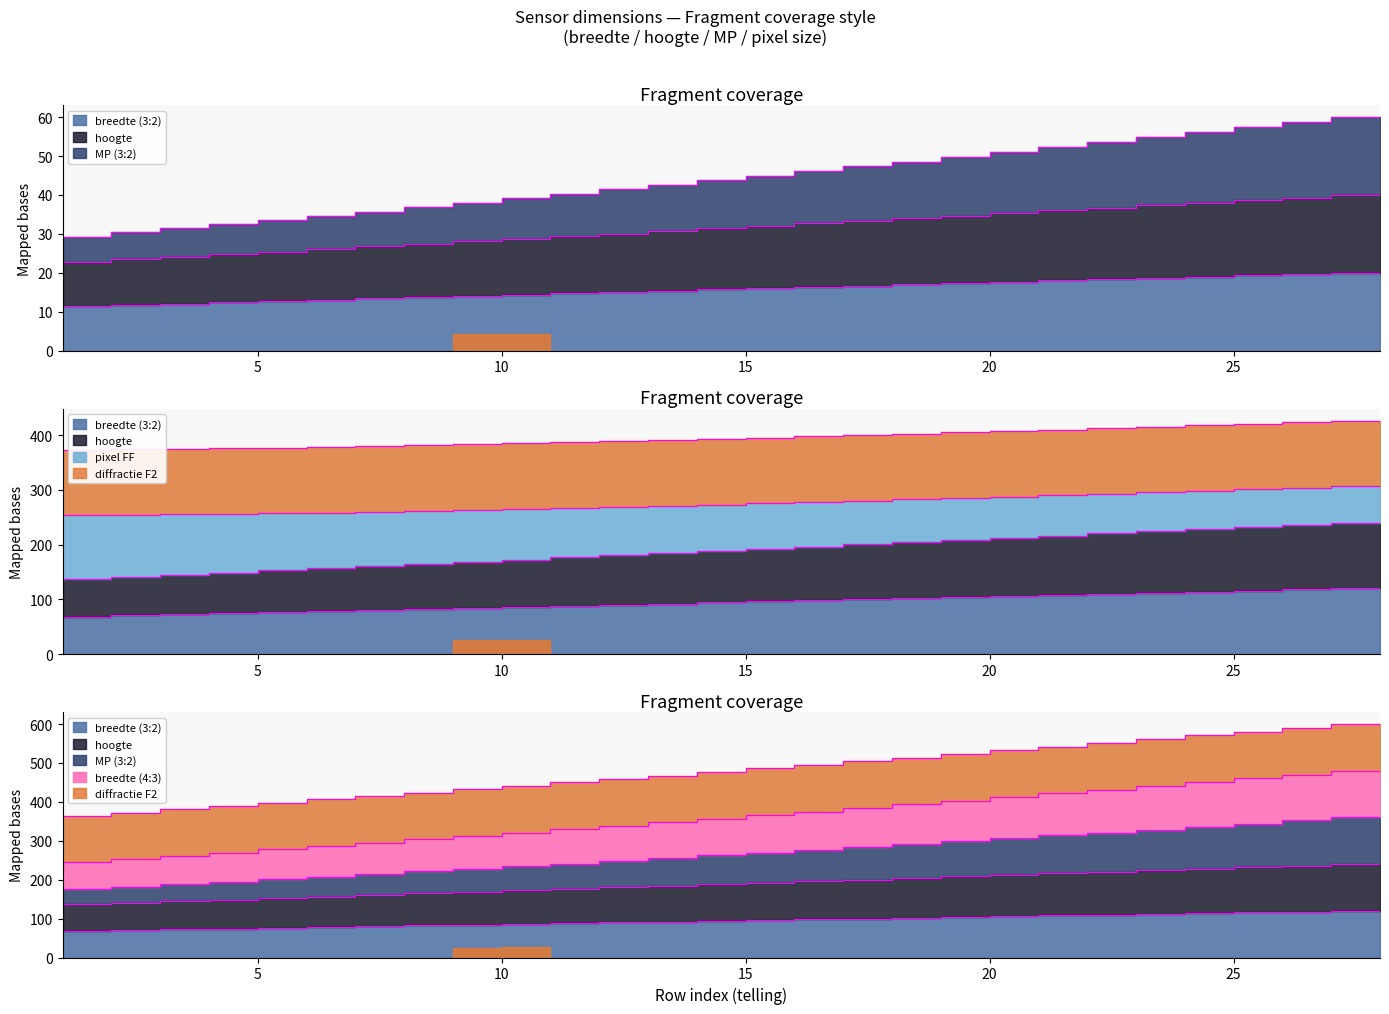

Is the value of pixel FF at 11 greater than the value of breedte (4:3) at 9?

No